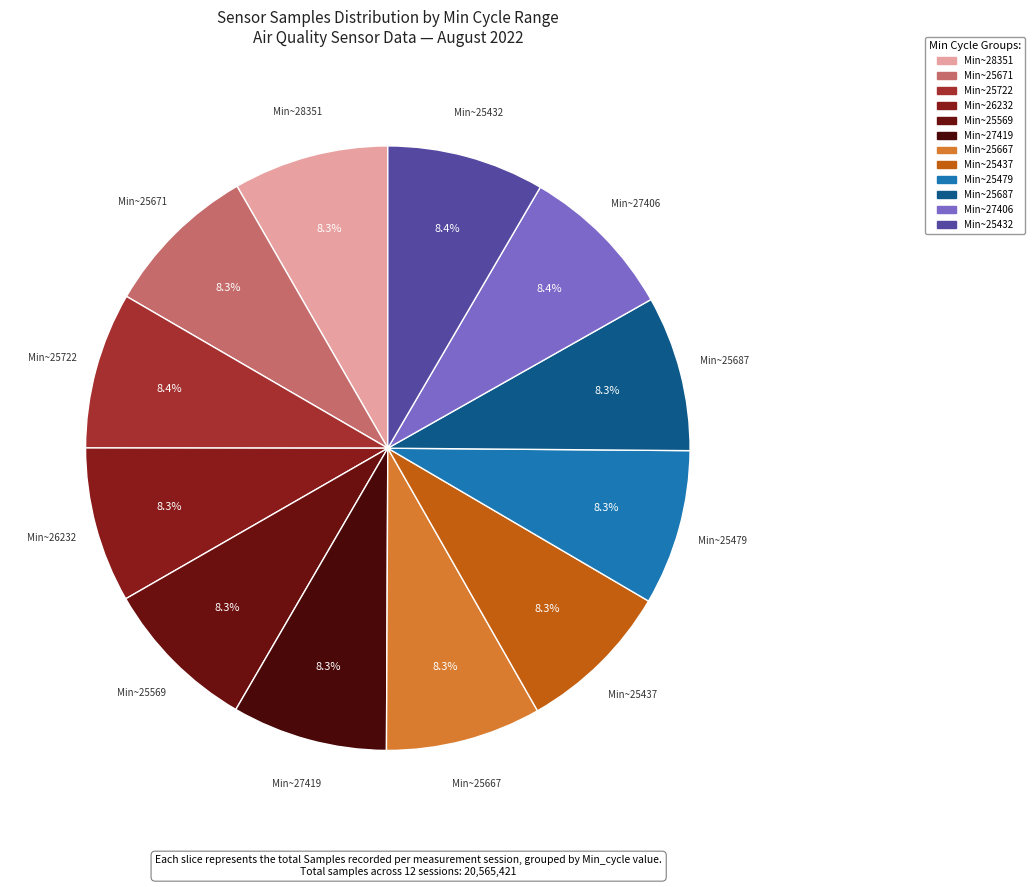

How many segments does this pie chart have?

12